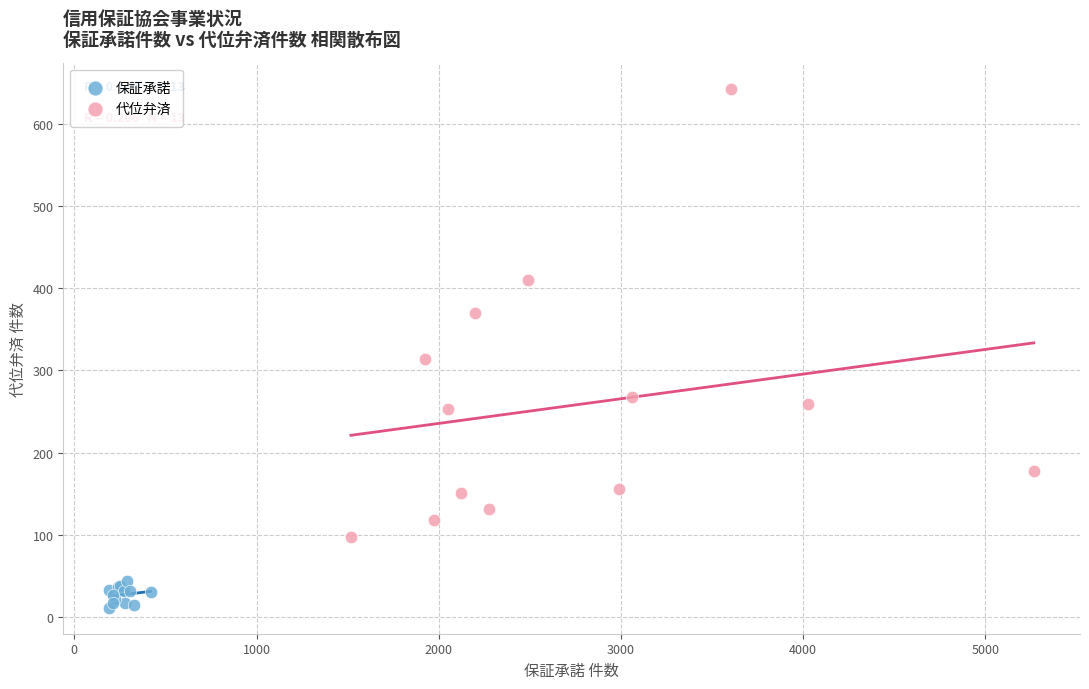

Which series has the largest Y range (max minus min)?

代位弁済